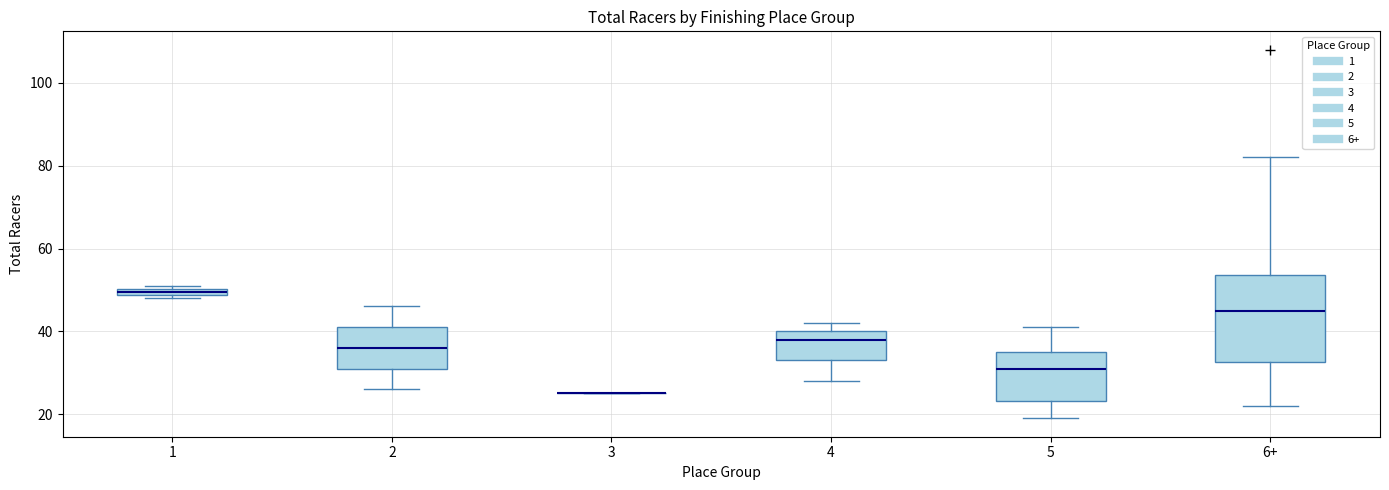

Comparing the boxes themselves (not the whiskers), which one is the tallest?

6+